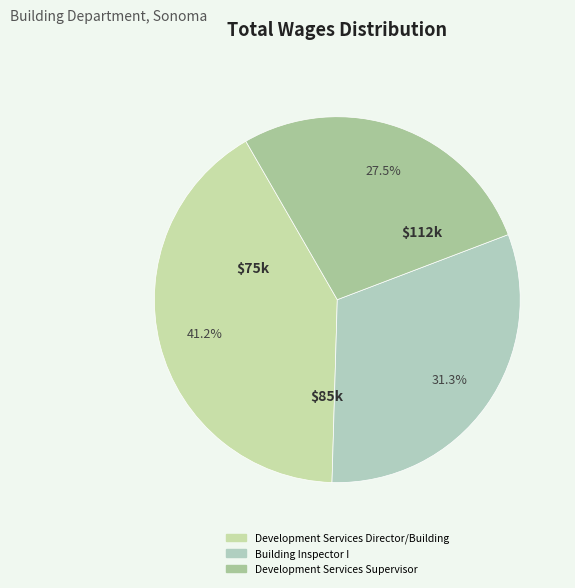

Rank the categories by value from lowest to highest.

Development Services Supervisor, Building Inspector I, Development Services Director/Building